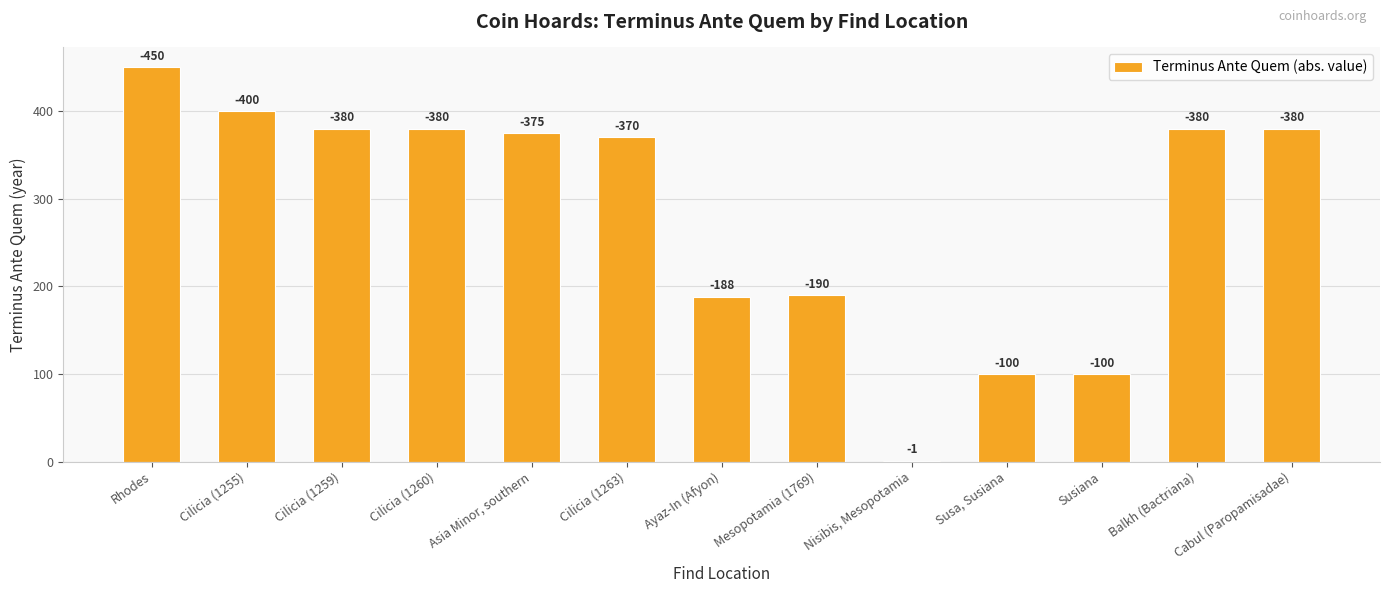

What is the label of the 3rd bar from the right?

Susiana